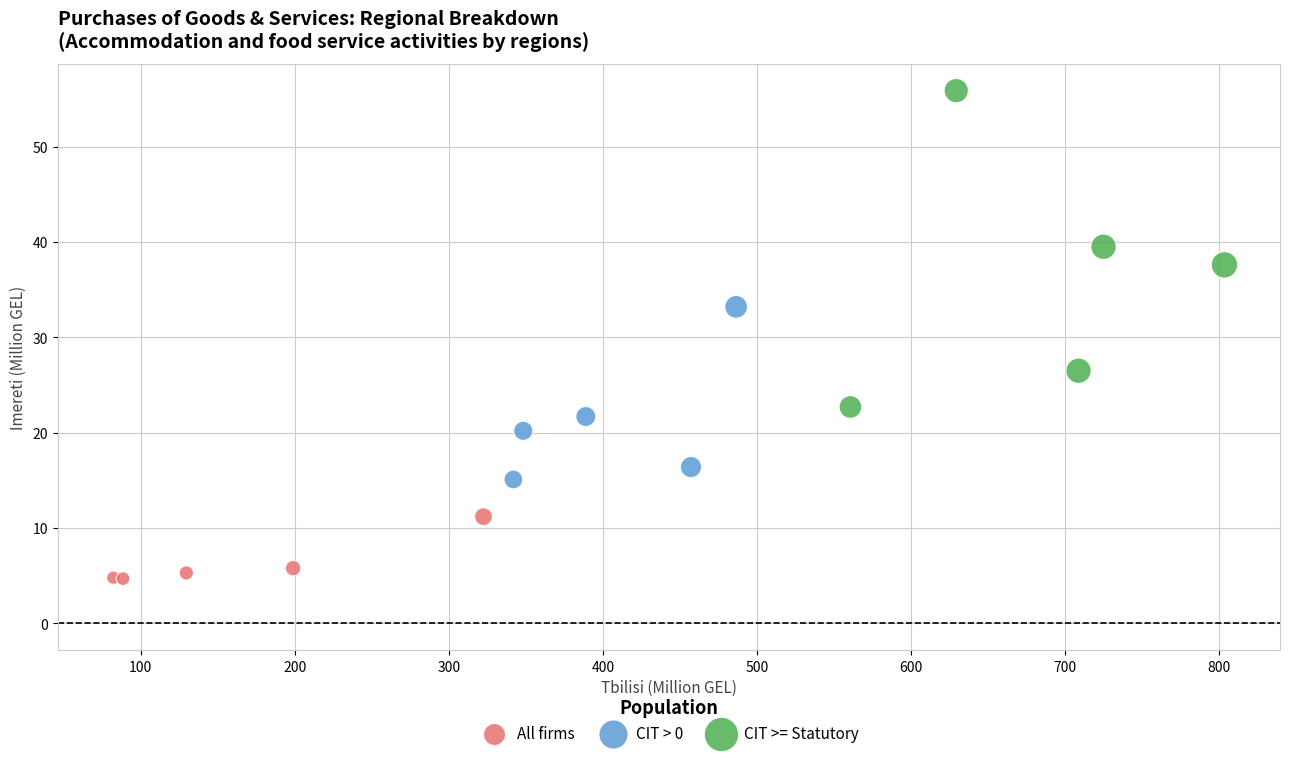

Which series contains the lowest Y value?

All firms